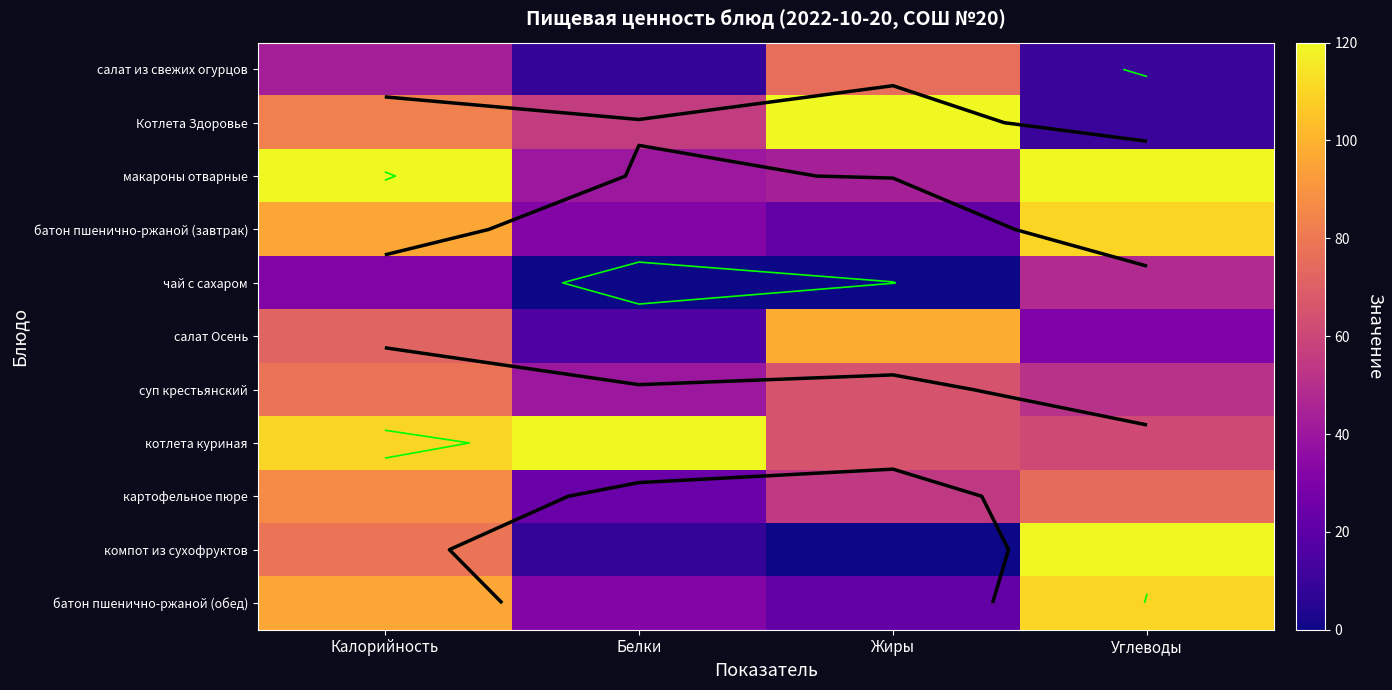

Which series has the largest total across all categories?

котлета куриная